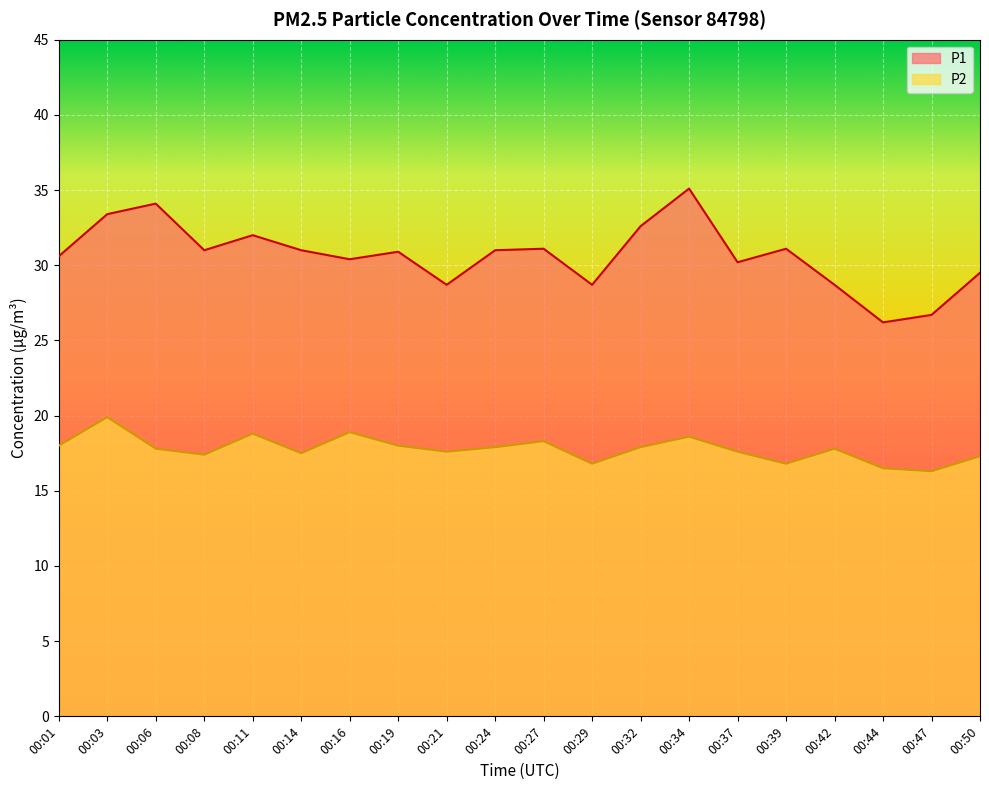

Count the number of categories in the chart.

20